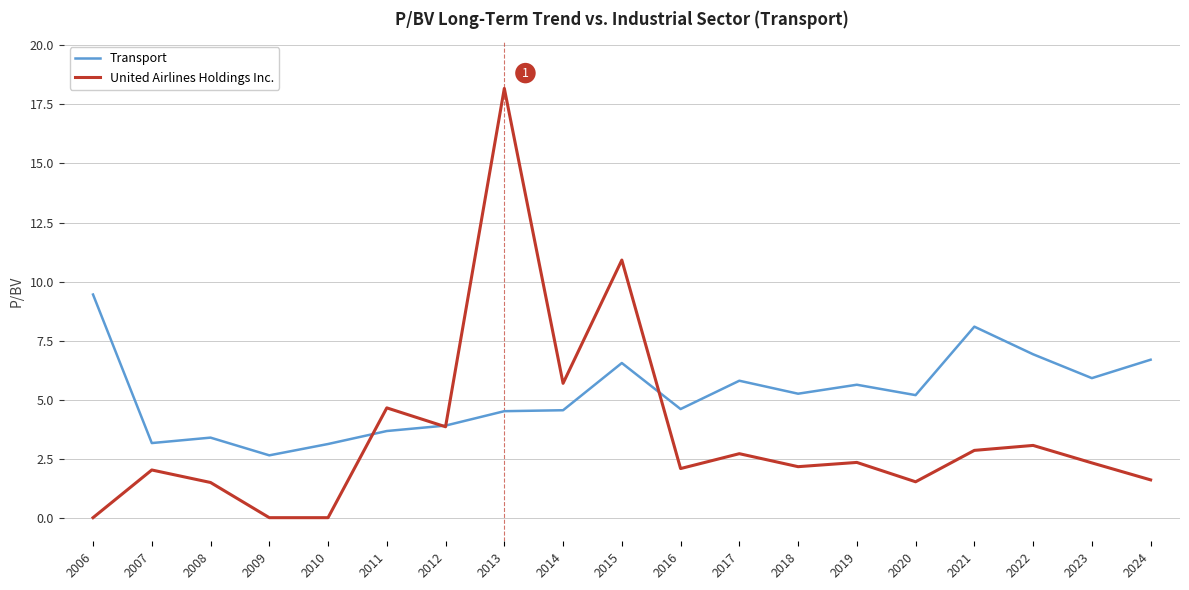

List the series in order of their overall mean, lowest first.

United Airlines Holdings Inc., Transport